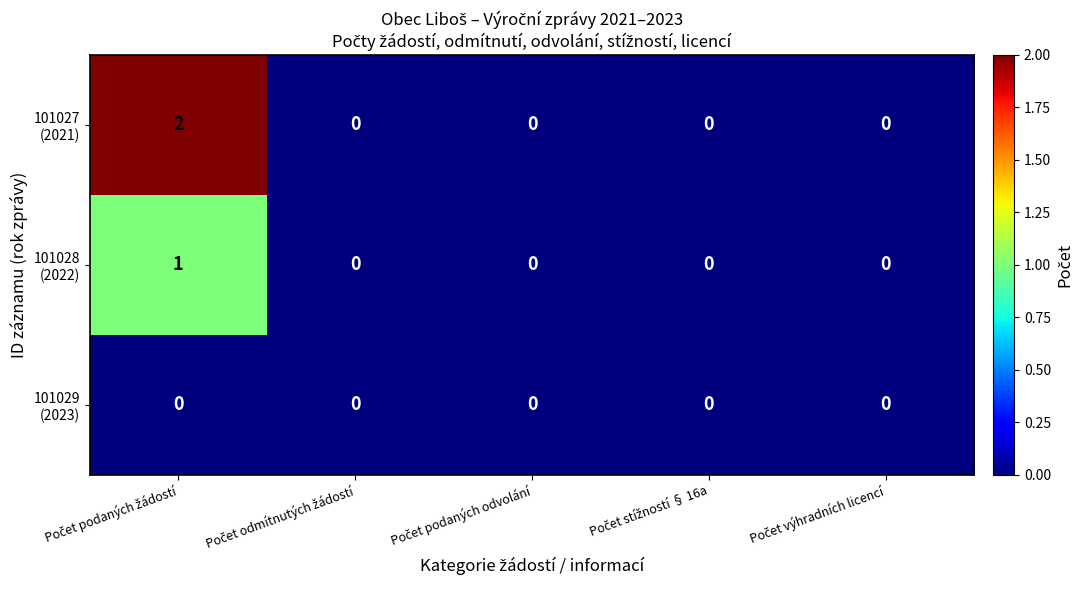

Which series changed the most between Počet podaných žádostí and Počet stížností § 16a?

101027 (2021)